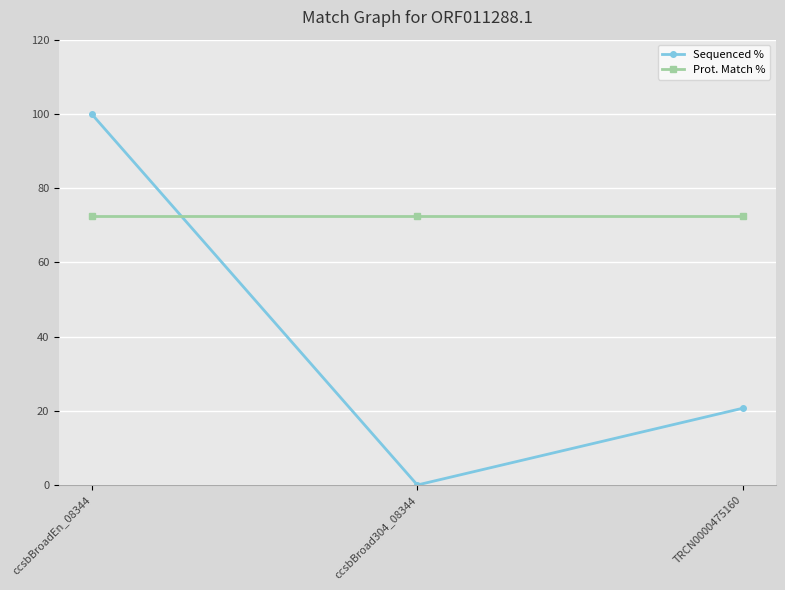

Is it true that Prot. Match % equals 27.5 at ccsbBroad304_08344?

False